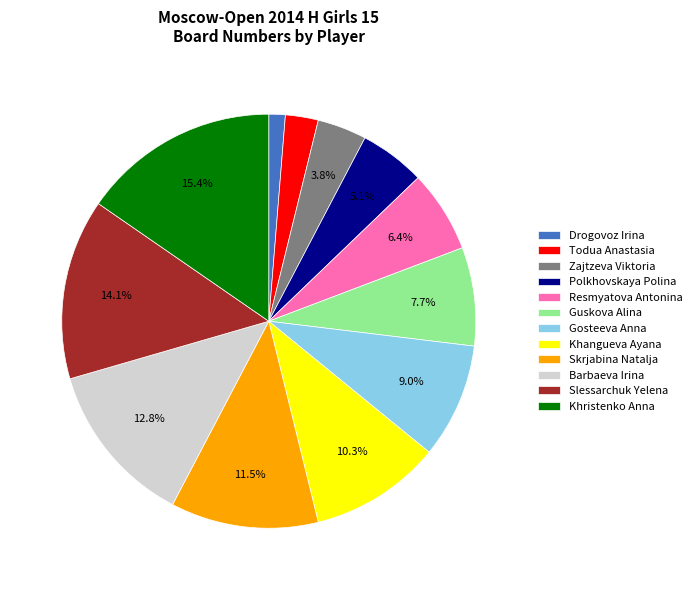

Combined, do Khangueva Ayana and Polkhovskaya Polina account for over 50%?

No